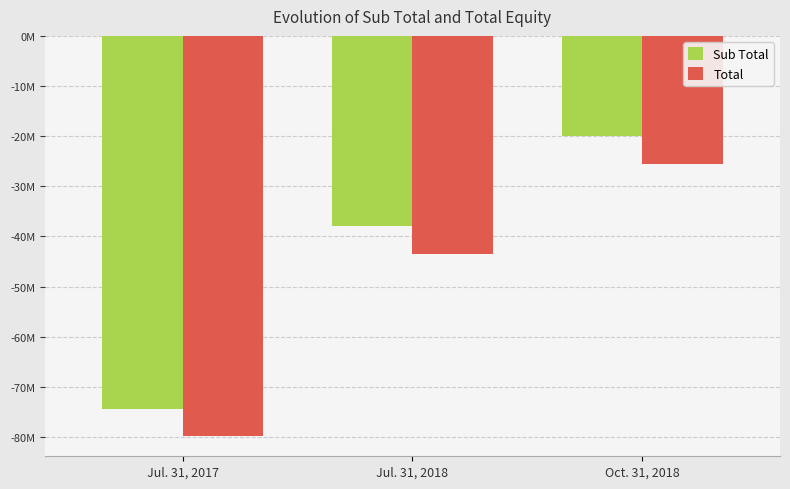

Are the bars grouped side by side (vs. stacked)?

Yes